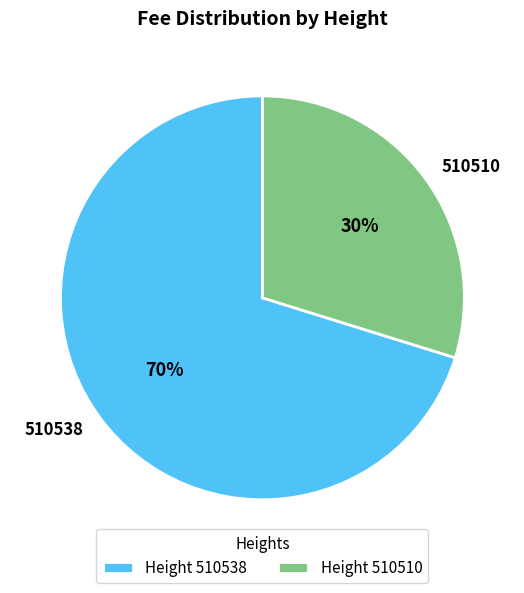

To the nearest percent, what percentage of the pie is 510538?

70%